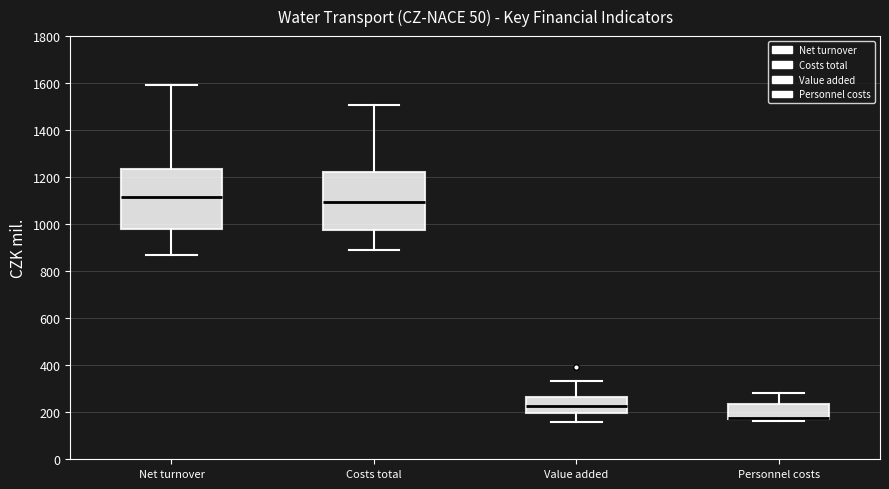

Where is the upper edge of the box for Costs total on the y-axis? The values are not printed on the chart, so give them approximately, as read against the axis.

1220